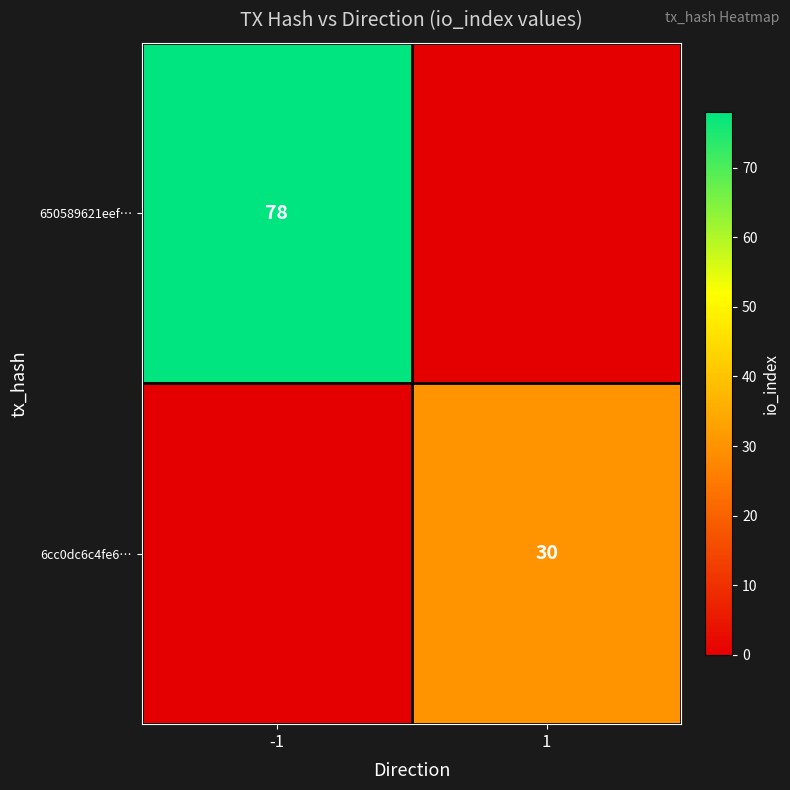

The 650589621eef… series shows 19 at -1. True or false?

False